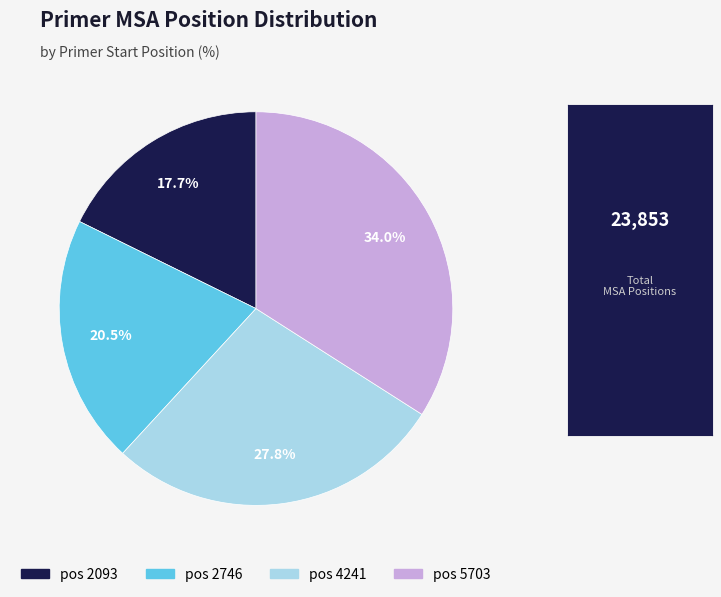

Count the number of slices in the pie.

4